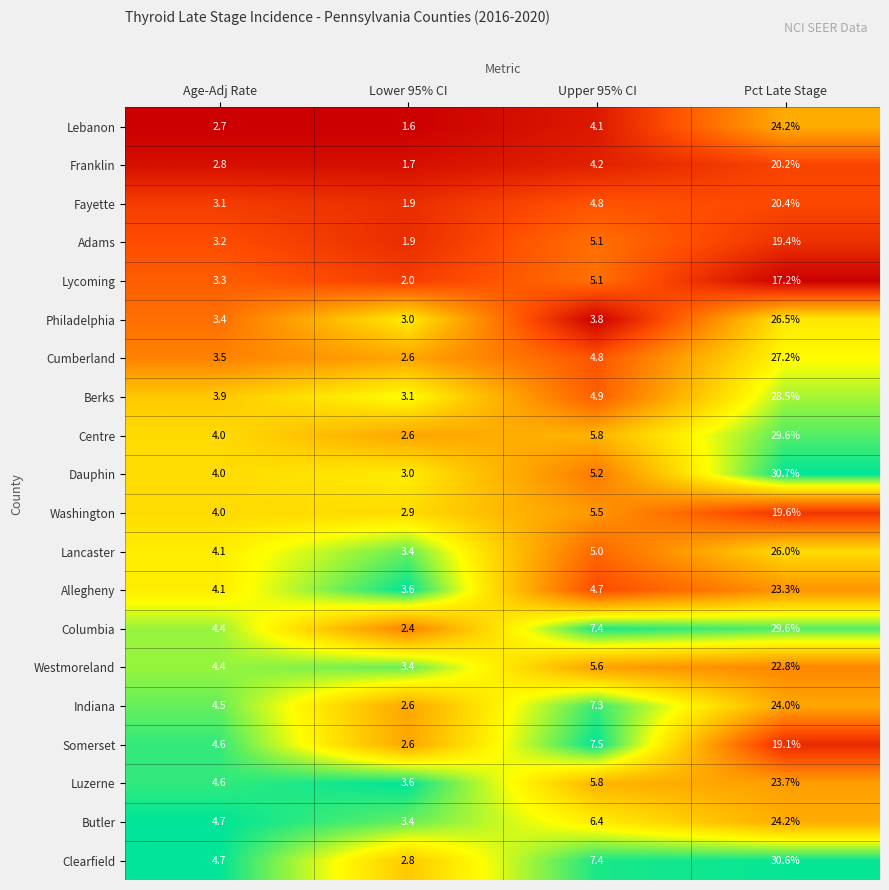

List the labels in order of Washington value, largest first.

Pct Late Stage, Upper 95% CI, Age-Adj Rate, Lower 95% CI